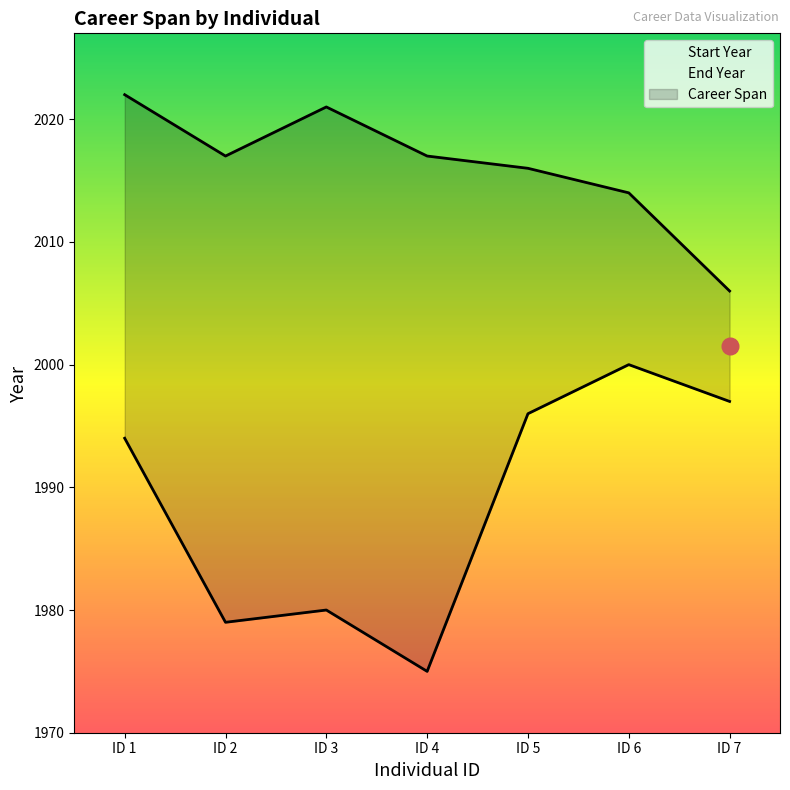

Does the chart have visible grid lines?

No